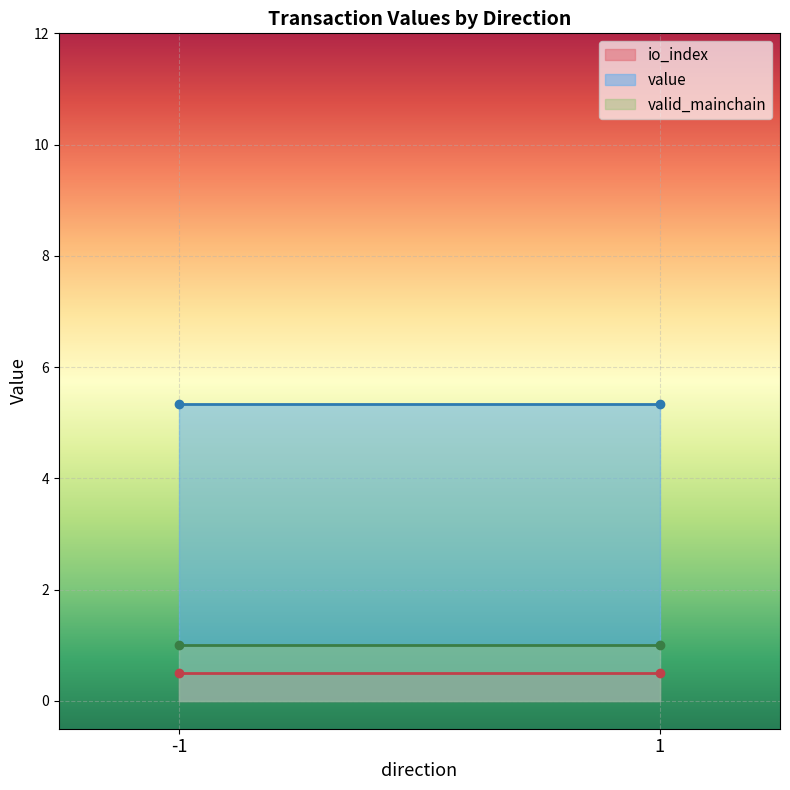

Which series has the largest total across all categories?

value